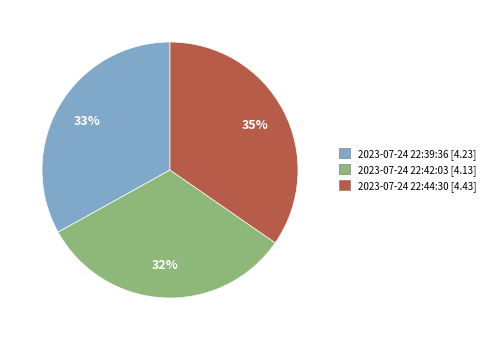

To the nearest percent, what is the combined percentage of 2023-07-24 22:39:36 [4.23] and 2023-07-24 22:42:03 [4.13]?

65%